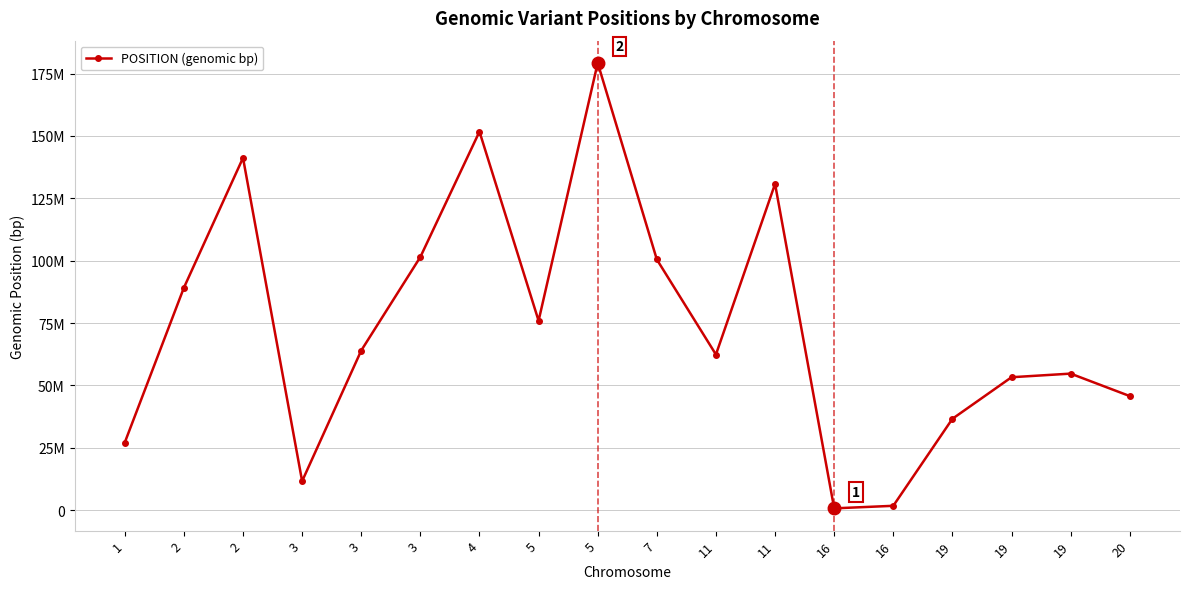

Which category has the lowest value across all series?

16